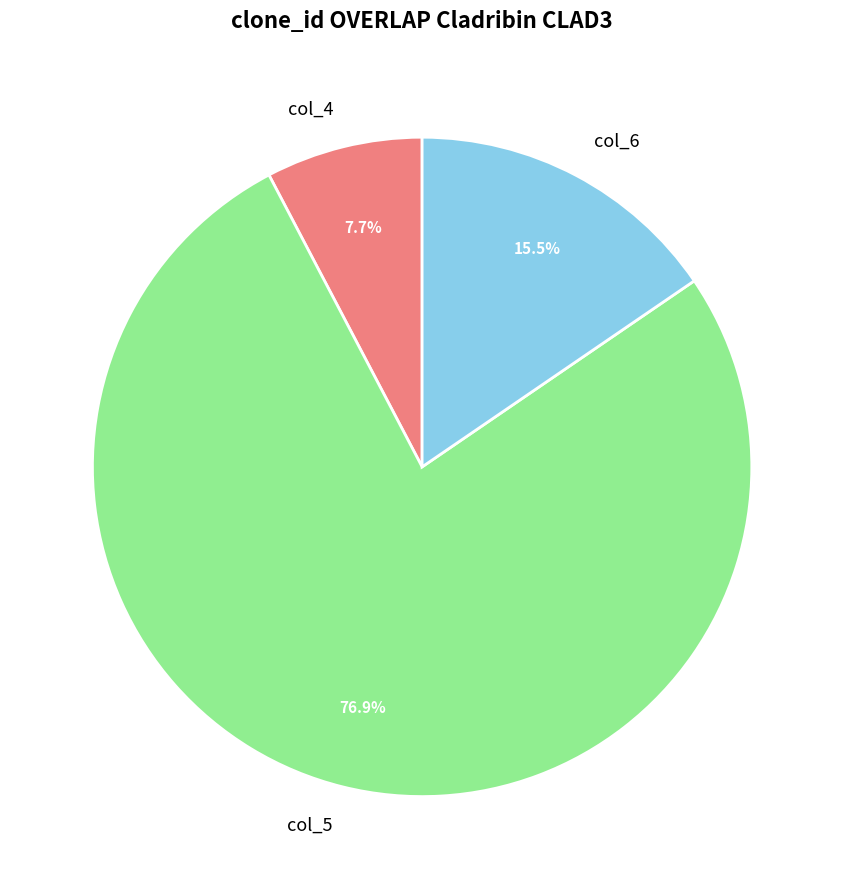

How many slices are in this pie chart?

3